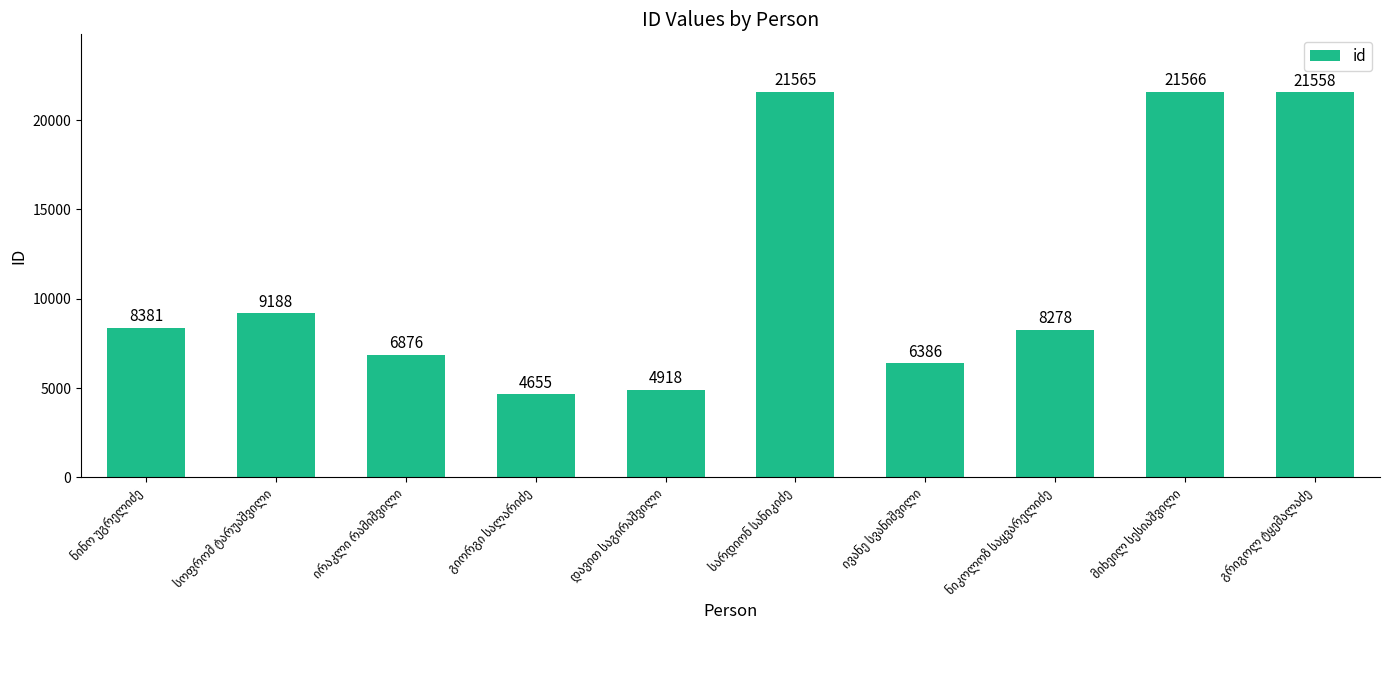

What is the smallest value displayed?

4655